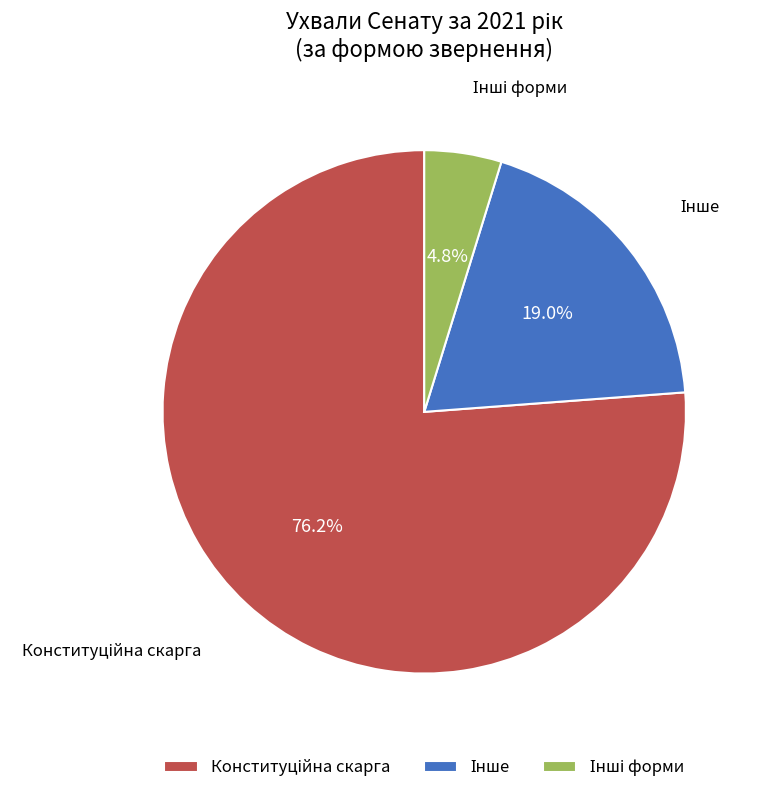

To the nearest percent, what is the difference between the largest and smallest slice percentages?

71%